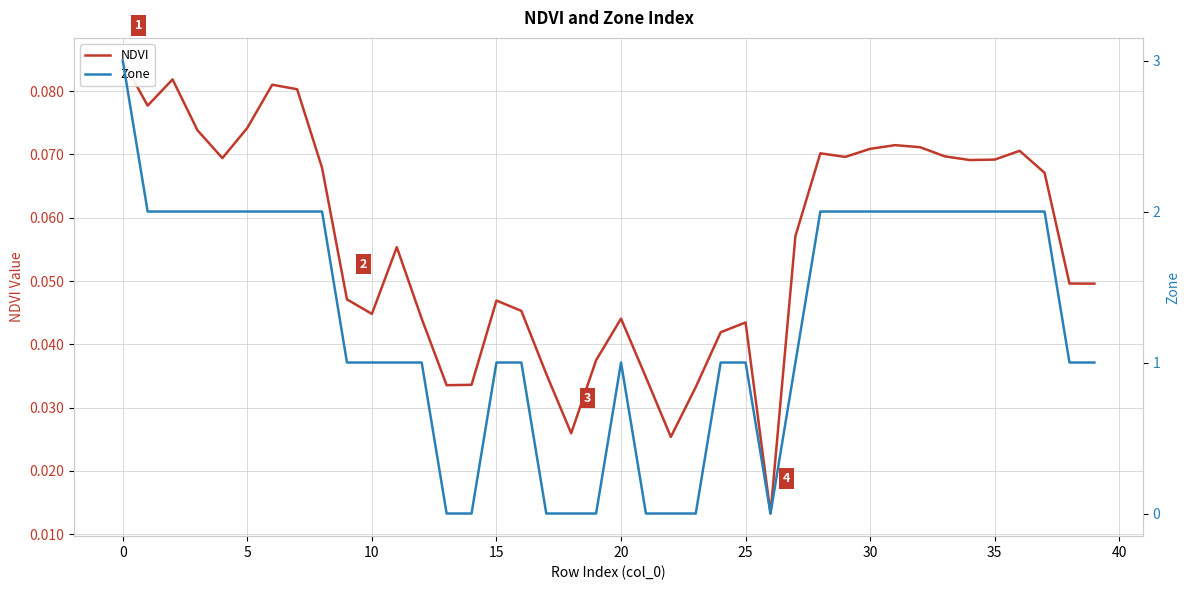

At how many categories does at least one series exceed 1?

19